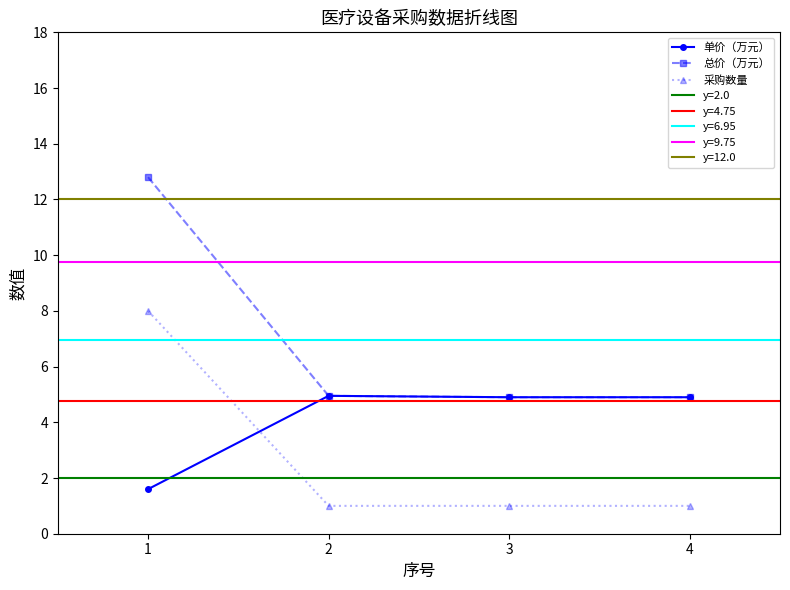

Reading right to left, what are all the values shown in this chart?

单价（万元）: 4.9	4.9	5.0	1.6
总价（万元）: 4.9	4.9	5.0	12.8
采购数量: 1.0	1.0	1.0	8.0